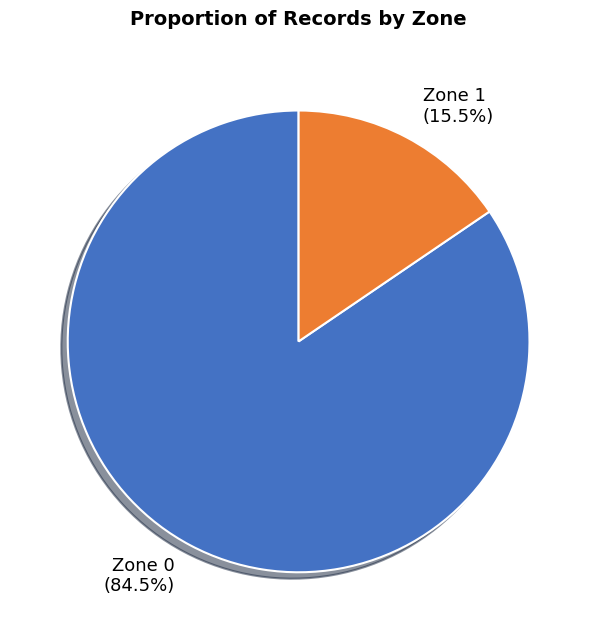

To the nearest percent, what is the difference between the largest and smallest slice percentages?

69%